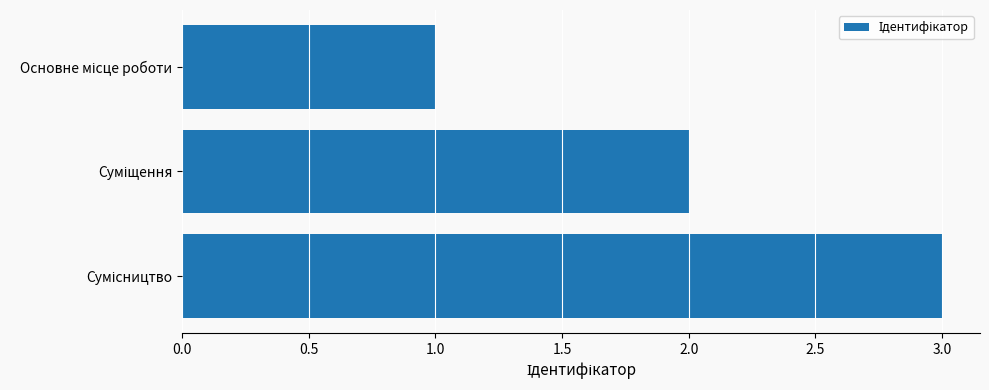

What is the maximum value shown in the chart?

3